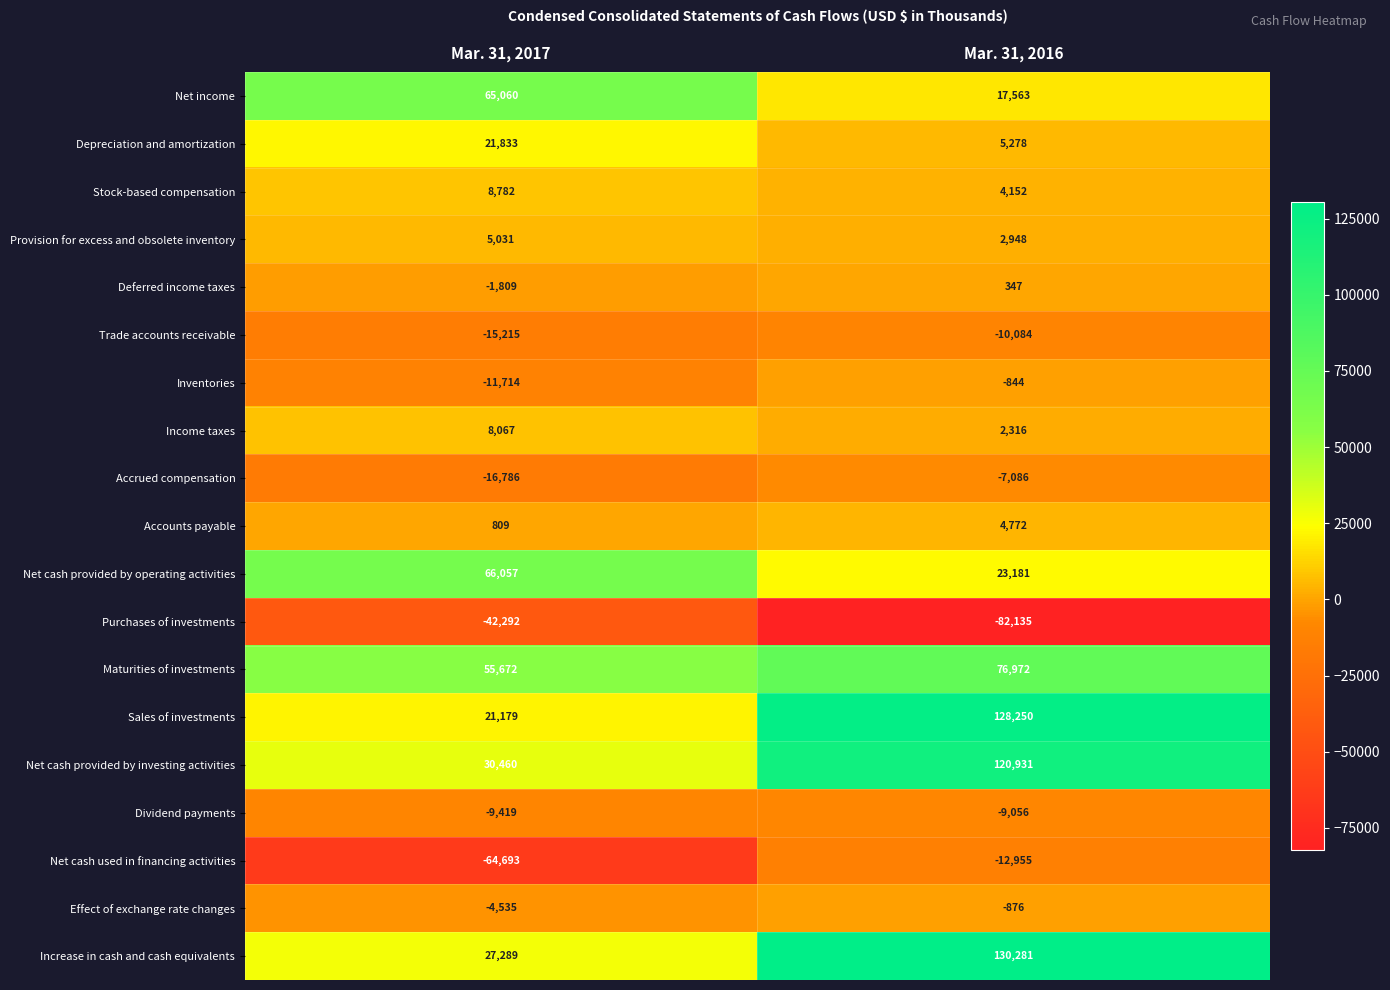

Which label corresponds to the smallest value in the chart?

Mar. 31, 2016